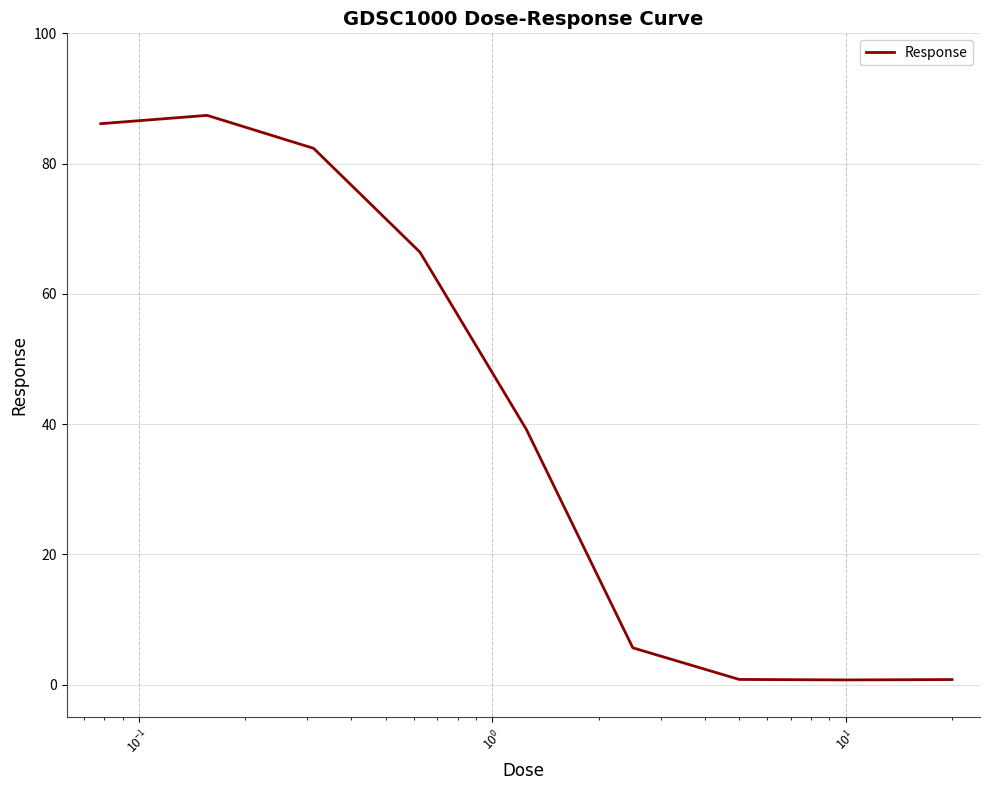

What is the maximum value shown in the chart?

87.4